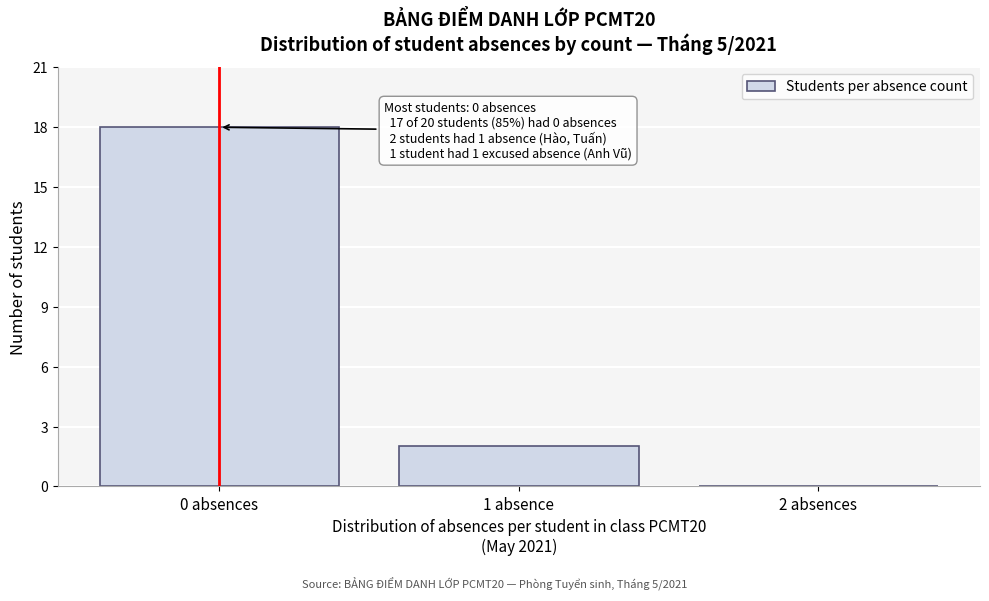

Reading right to left, extract all data points from this chart.

2 absences=0	1 absence=2	0 absences=18